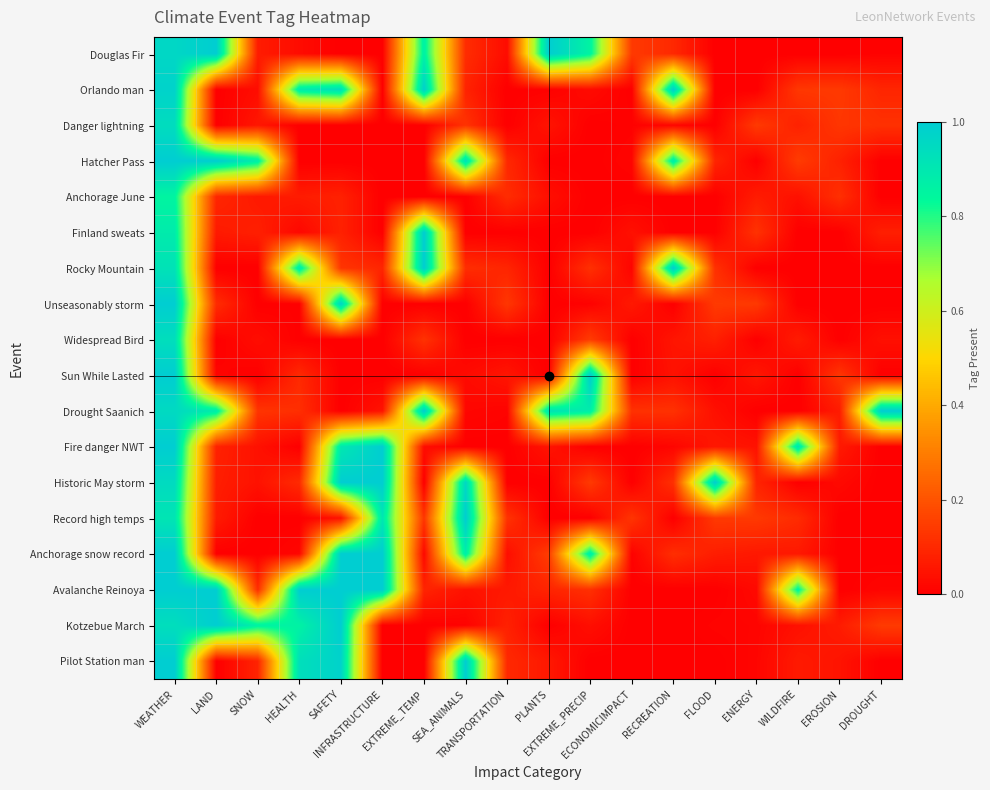

Reading left to right, transcribe all the data shown in this chart.

Douglas Fir: WEATHER=1.0	LAND=1.0	SNOW=0.1	HEALTH=0.0	SAFETY=0.0	INFRASTRUCTURE=0.0	EXTREME_TEMP=0.9	SEA_ANIMALS=0.1	TRANSPORTATION=0.0	PLANTS=1.0	EXTREME_PRECIP=0.9	ECONOMICIMPACT=0.1	RECREATION=0.1	FLOOD=0.0	ENERGY=0.0	WILDFIRE=0.0	EROSION=0.0	DROUGHT=0.0
Orlando man: WEATHER=1.0	LAND=0.0	SNOW=0.0	HEALTH=0.9	SAFETY=0.9	INFRASTRUCTURE=0.0	EXTREME_TEMP=1.0	SEA_ANIMALS=0.1	TRANSPORTATION=0.0	PLANTS=0.0	EXTREME_PRECIP=0.0	ECONOMICIMPACT=0.0	RECREATION=1.0	FLOOD=0.0	ENERGY=0.0	WILDFIRE=0.1	EROSION=0.1	DROUGHT=0.1
Danger lightning: WEATHER=0.9	LAND=0.0	SNOW=0.1	HEALTH=0.0	SAFETY=0.0	INFRASTRUCTURE=0.0	EXTREME_TEMP=0.0	SEA_ANIMALS=0.1	TRANSPORTATION=0.0	PLANTS=0.0	EXTREME_PRECIP=0.0	ECONOMICIMPACT=0.0	RECREATION=0.0	FLOOD=0.0	ENERGY=0.1	WILDFIRE=0.1	EROSION=0.1	DROUGHT=0.1
Hatcher Pass: WEATHER=1.0	LAND=1.0	SNOW=0.9	HEALTH=0.0	SAFETY=0.0	INFRASTRUCTURE=0.0	EXTREME_TEMP=0.0	SEA_ANIMALS=0.9	TRANSPORTATION=0.1	PLANTS=0.0	EXTREME_PRECIP=0.0	ECONOMICIMPACT=0.0	RECREATION=0.9	FLOOD=0.1	ENERGY=0.0	WILDFIRE=0.1	EROSION=0.1	DROUGHT=0.0
Anchorage June: WEATHER=0.9	LAND=0.1	SNOW=0.1	HEALTH=0.1	SAFETY=0.1	INFRASTRUCTURE=0.0	EXTREME_TEMP=0.0	SEA_ANIMALS=0.0	TRANSPORTATION=0.1	PLANTS=0.0	EXTREME_PRECIP=0.0	ECONOMICIMPACT=0.0	RECREATION=0.0	FLOOD=0.0	ENERGY=0.1	WILDFIRE=0.0	EROSION=0.1	DROUGHT=0.0
Finland sweats: WEATHER=0.9	LAND=0.1	SNOW=0.1	HEALTH=0.0	SAFETY=0.1	INFRASTRUCTURE=0.0	EXTREME_TEMP=1.0	SEA_ANIMALS=0.0	TRANSPORTATION=0.0	PLANTS=0.0	EXTREME_PRECIP=0.0	ECONOMICIMPACT=0.0	RECREATION=0.0	FLOOD=0.0	ENERGY=0.1	WILDFIRE=0.0	EROSION=0.0	DROUGHT=0.1
Rocky Mountain: WEATHER=0.9	LAND=0.0	SNOW=0.0	HEALTH=0.9	SAFETY=0.1	INFRASTRUCTURE=0.1	EXTREME_TEMP=1.0	SEA_ANIMALS=0.1	TRANSPORTATION=0.1	PLANTS=0.0	EXTREME_PRECIP=0.1	ECONOMICIMPACT=0.0	RECREATION=1.0	FLOOD=0.1	ENERGY=0.0	WILDFIRE=0.0	EROSION=0.0	DROUGHT=0.0
Unseasonably storm: WEATHER=1.0	LAND=0.1	SNOW=0.0	HEALTH=0.0	SAFETY=1.0	INFRASTRUCTURE=0.0	EXTREME_TEMP=0.0	SEA_ANIMALS=0.0	TRANSPORTATION=0.1	PLANTS=0.0	EXTREME_PRECIP=0.0	ECONOMICIMPACT=0.1	RECREATION=0.0	FLOOD=0.1	ENERGY=0.1	WILDFIRE=0.0	EROSION=0.0	DROUGHT=0.0
Widespread Bird: WEATHER=0.9	LAND=0.0	SNOW=0.0	HEALTH=0.0	SAFETY=0.0	INFRASTRUCTURE=0.0	EXTREME_TEMP=0.1	SEA_ANIMALS=0.0	TRANSPORTATION=0.0	PLANTS=0.0	EXTREME_PRECIP=0.1	ECONOMICIMPACT=0.0	RECREATION=0.1	FLOOD=0.1	ENERGY=0.0	WILDFIRE=0.1	EROSION=0.0	DROUGHT=0.0
Sun While Lasted: WEATHER=1.0	LAND=0.0	SNOW=0.0	HEALTH=0.1	SAFETY=0.0	INFRASTRUCTURE=0.0	EXTREME_TEMP=0.0	SEA_ANIMALS=0.0	TRANSPORTATION=0.1	PLANTS=0.0	EXTREME_PRECIP=1.0	ECONOMICIMPACT=0.0	RECREATION=0.0	FLOOD=0.0	ENERGY=0.1	WILDFIRE=0.0	EROSION=0.1	DROUGHT=0.0
Drought Saanich: WEATHER=1.0	LAND=0.9	SNOW=0.1	HEALTH=0.1	SAFETY=0.0	INFRASTRUCTURE=0.0	EXTREME_TEMP=1.0	SEA_ANIMALS=0.0	TRANSPORTATION=0.0	PLANTS=0.9	EXTREME_PRECIP=0.9	ECONOMICIMPACT=0.1	RECREATION=0.1	FLOOD=0.0	ENERGY=0.0	WILDFIRE=0.0	EROSION=0.1	DROUGHT=1.0
Fire danger NWT: WEATHER=1.0	LAND=0.1	SNOW=0.0	HEALTH=0.0	SAFETY=0.9	INFRASTRUCTURE=1.0	EXTREME_TEMP=0.0	SEA_ANIMALS=0.0	TRANSPORTATION=0.0	PLANTS=0.0	EXTREME_PRECIP=0.0	ECONOMICIMPACT=0.0	RECREATION=0.0	FLOOD=0.1	ENERGY=0.0	WILDFIRE=0.9	EROSION=0.1	DROUGHT=0.0
Historic May storm: WEATHER=0.9	LAND=0.1	SNOW=0.0	HEALTH=0.1	SAFETY=1.0	INFRASTRUCTURE=1.0	EXTREME_TEMP=0.0	SEA_ANIMALS=1.0	TRANSPORTATION=0.0	PLANTS=0.0	EXTREME_PRECIP=0.1	ECONOMICIMPACT=0.0	RECREATION=0.1	FLOOD=1.0	ENERGY=0.1	WILDFIRE=0.0	EROSION=0.0	DROUGHT=0.0
Record high temps: WEATHER=0.9	LAND=0.1	SNOW=0.0	HEALTH=0.0	SAFETY=0.0	INFRASTRUCTURE=0.9	EXTREME_TEMP=0.1	SEA_ANIMALS=1.0	TRANSPORTATION=0.1	PLANTS=0.0	EXTREME_PRECIP=0.0	ECONOMICIMPACT=0.1	RECREATION=0.0	FLOOD=0.1	ENERGY=0.1	WILDFIRE=0.1	EROSION=0.0	DROUGHT=0.0
Anchorage snow record: WEATHER=1.0	LAND=0.0	SNOW=0.0	HEALTH=0.0	SAFETY=1.0	INFRASTRUCTURE=1.0	EXTREME_TEMP=0.0	SEA_ANIMALS=0.9	TRANSPORTATION=0.0	PLANTS=0.1	EXTREME_PRECIP=0.9	ECONOMICIMPACT=0.0	RECREATION=0.1	FLOOD=0.1	ENERGY=0.1	WILDFIRE=0.1	EROSION=0.0	DROUGHT=0.0
Avalanche Reinoya: WEATHER=1.0	LAND=1.0	SNOW=0.1	HEALTH=1.0	SAFETY=1.0	INFRASTRUCTURE=1.0	EXTREME_TEMP=0.1	SEA_ANIMALS=0.0	TRANSPORTATION=0.1	PLANTS=0.1	EXTREME_PRECIP=0.1	ECONOMICIMPACT=0.0	RECREATION=0.0	FLOOD=0.0	ENERGY=0.0	WILDFIRE=0.9	EROSION=0.0	DROUGHT=0.0
Kotzebue March: WEATHER=0.9	LAND=1.0	SNOW=0.9	HEALTH=0.9	SAFETY=1.0	INFRASTRUCTURE=0.0	EXTREME_TEMP=0.0	SEA_ANIMALS=0.0	TRANSPORTATION=0.1	PLANTS=0.0	EXTREME_PRECIP=0.0	ECONOMICIMPACT=0.0	RECREATION=0.0	FLOOD=0.0	ENERGY=0.0	WILDFIRE=0.0	EROSION=0.1	DROUGHT=0.1
Pilot Station man: WEATHER=1.0	LAND=0.0	SNOW=0.1	HEALTH=0.9	SAFETY=1.0	INFRASTRUCTURE=0.0	EXTREME_TEMP=0.0	SEA_ANIMALS=1.0	TRANSPORTATION=0.1	PLANTS=0.1	EXTREME_PRECIP=0.0	ECONOMICIMPACT=0.0	RECREATION=0.0	FLOOD=0.0	ENERGY=0.0	WILDFIRE=0.1	EROSION=0.0	DROUGHT=0.0